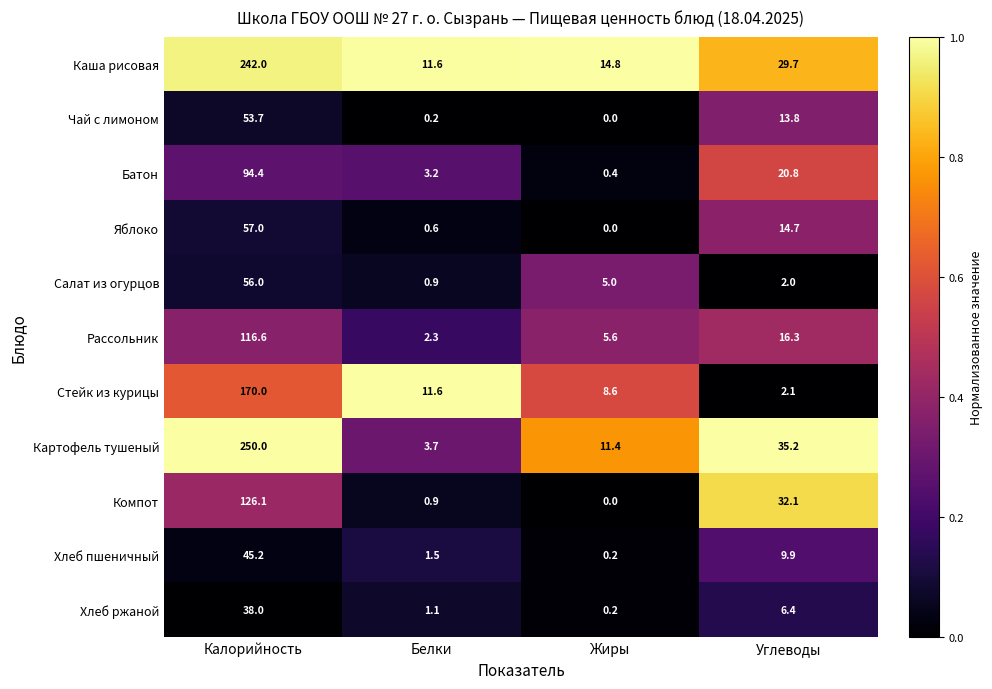

At which label is Каша рисовая closest to 126?

Углеводы